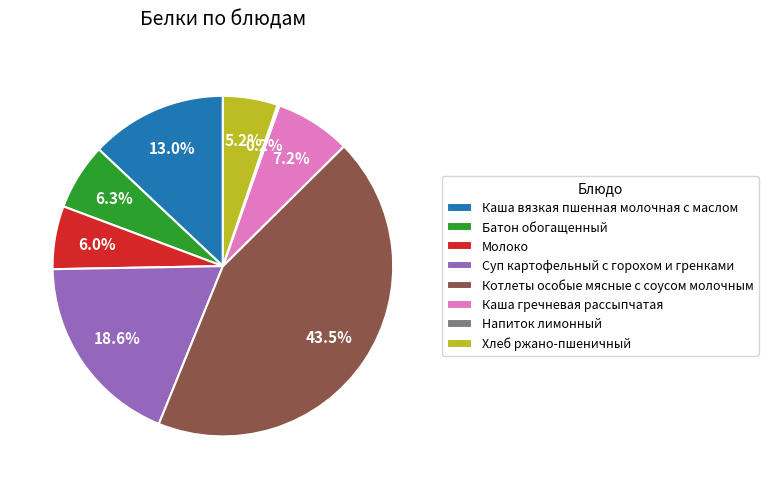

To the nearest percent, what is the difference between the largest and smallest slice percentages?

43%